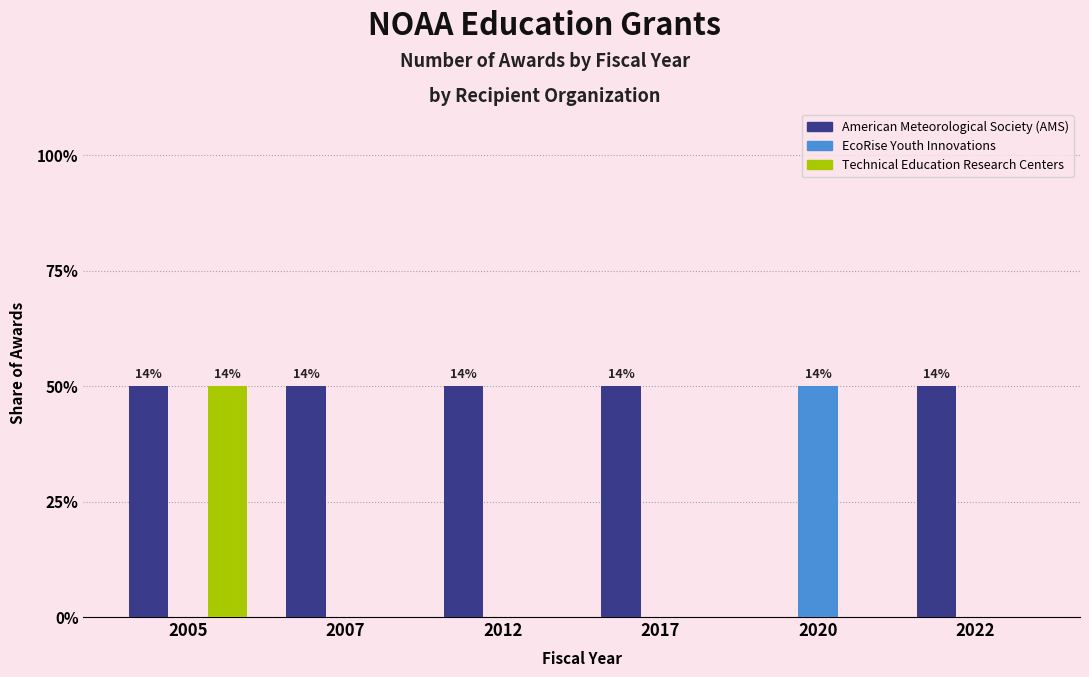

What are all the series names shown in the legend?

American Meteorological Society (AMS), EcoRise Youth Innovations, Technical Education Research Centers